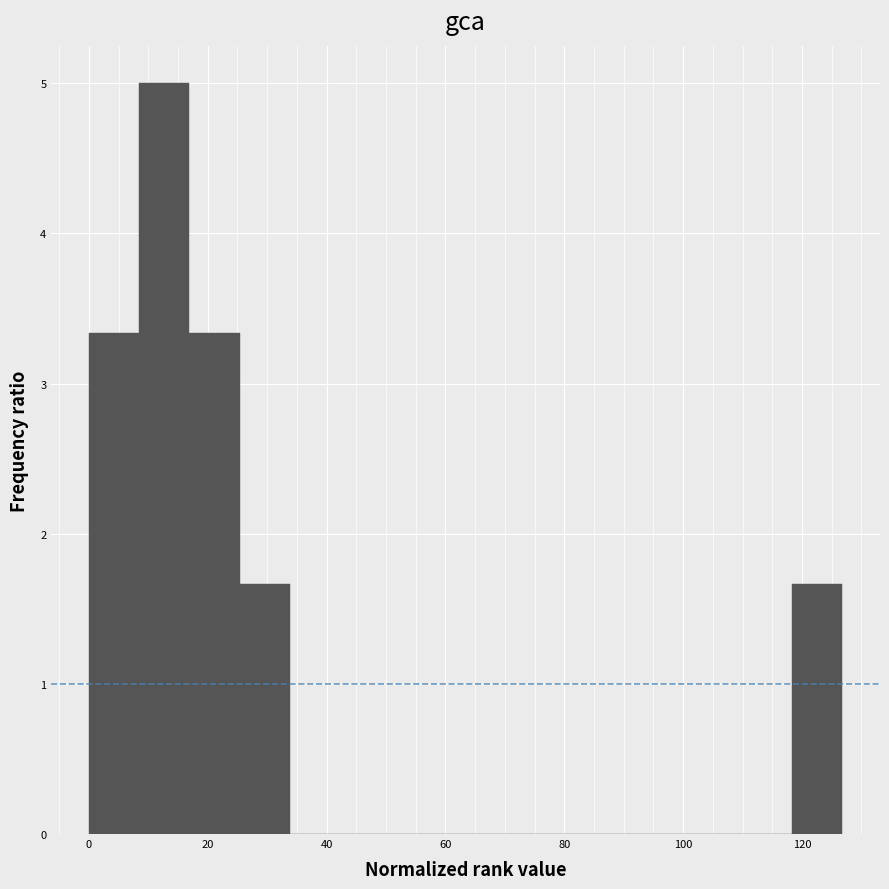

Over which range of the x-axis is the bar tallest?

8 to 16